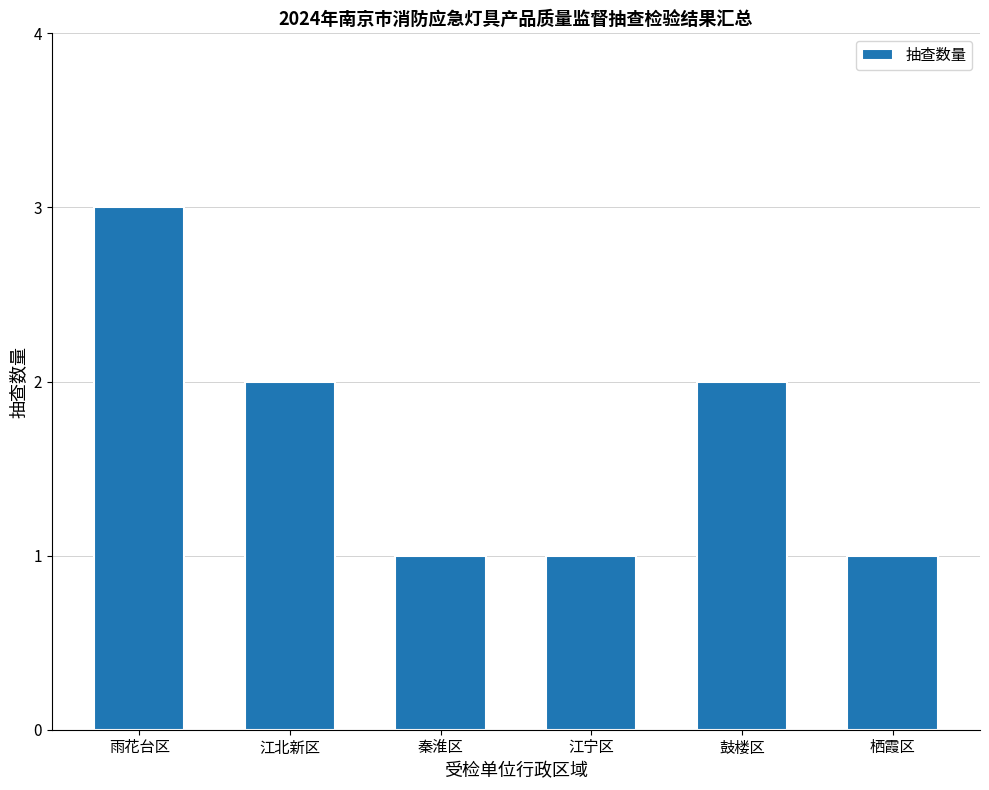

Reading left to right, extract all data points from this chart.

3	2	1	1	2	1